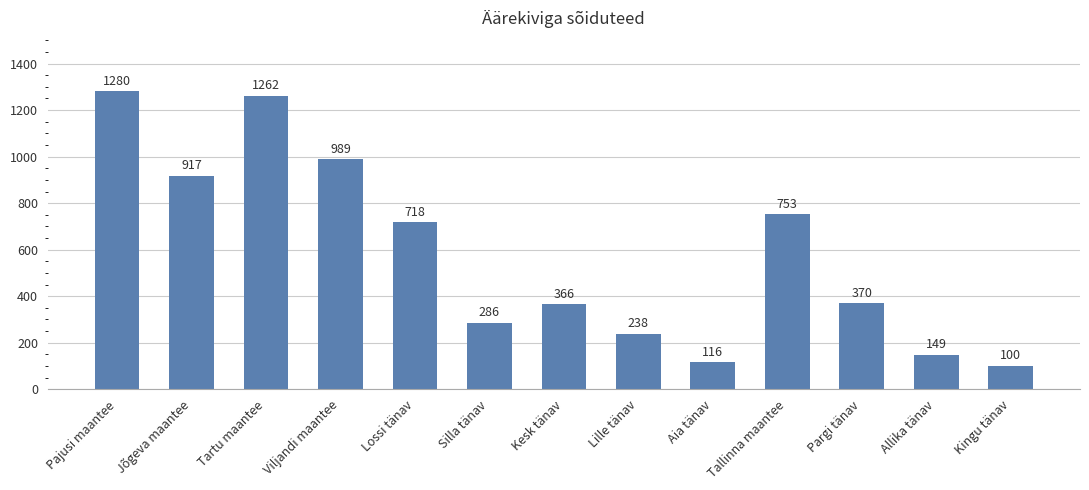

Reading right to left, transcribe all the data shown in this chart.

100	149	370	753	116	238	366	286	718	989	1262	917	1280